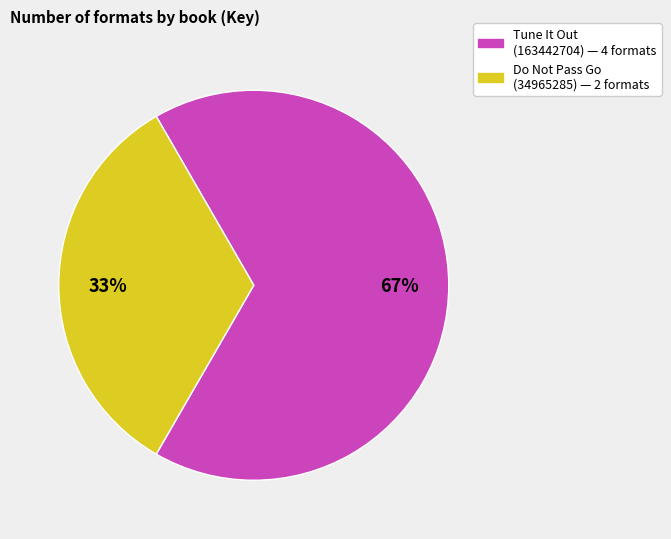

To the nearest percent, what is the average slice percentage?

50%